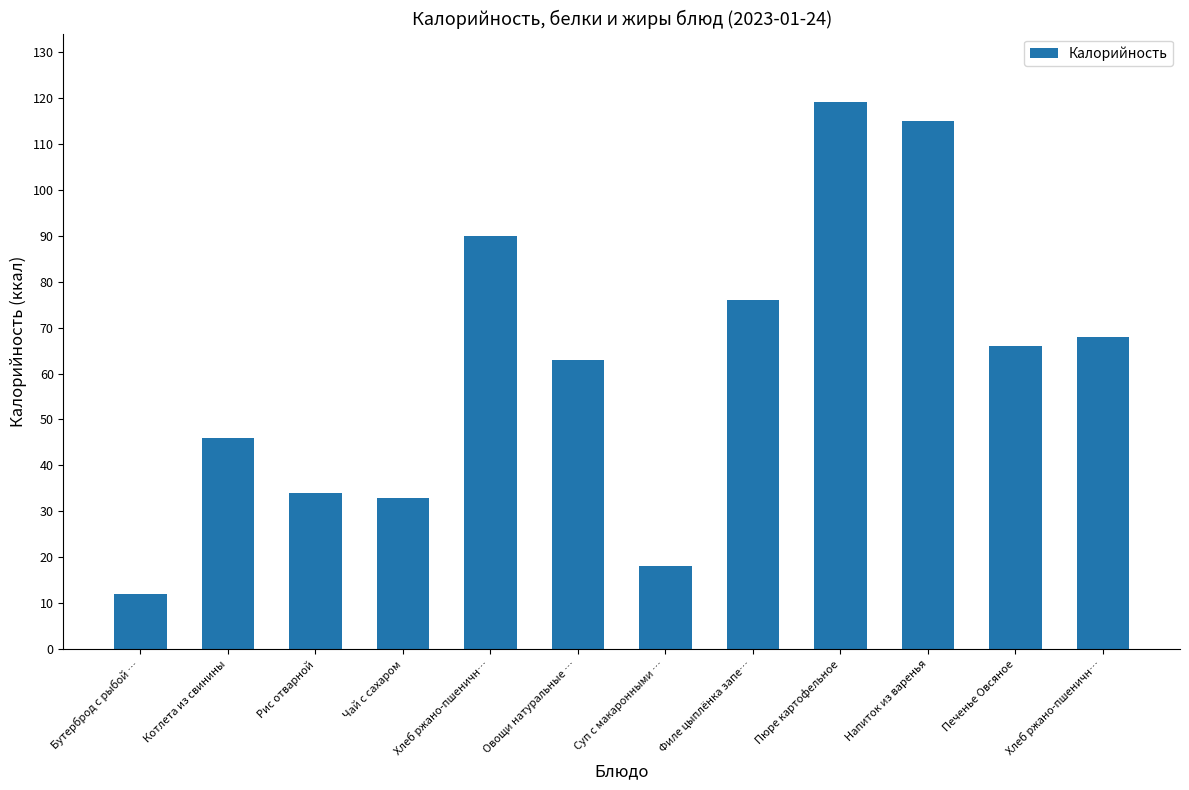

Does the chart contain any negative values?

No